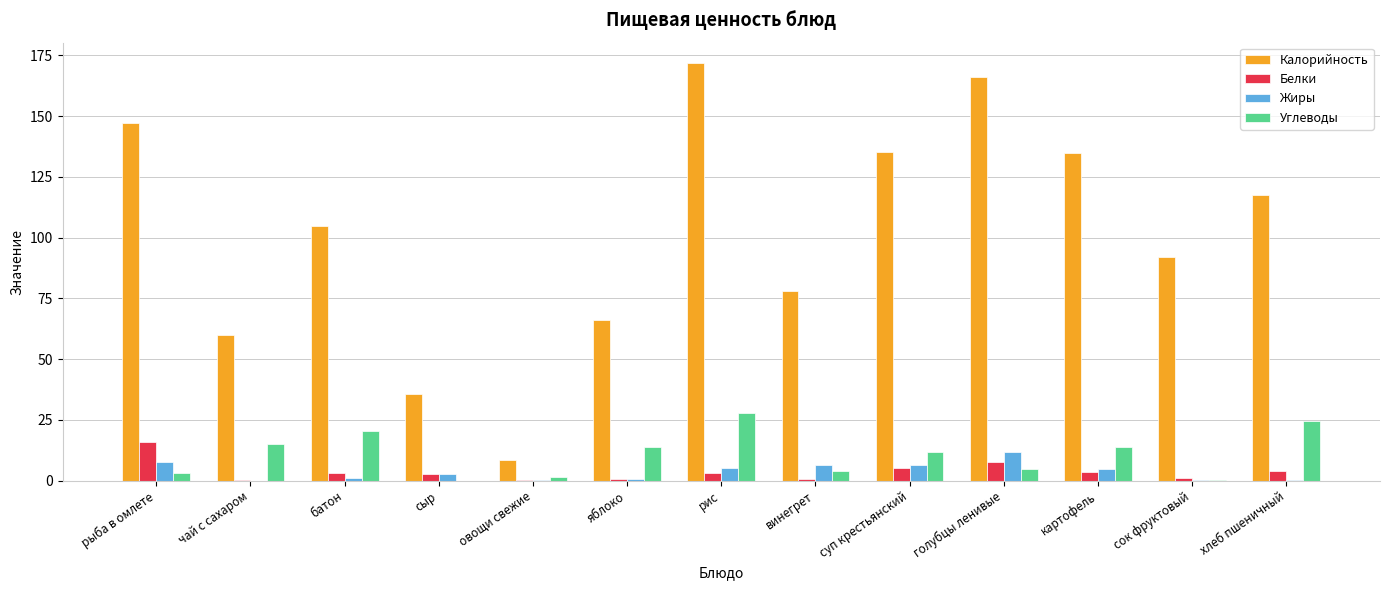

At which category is the sum across all series the highest?

рис